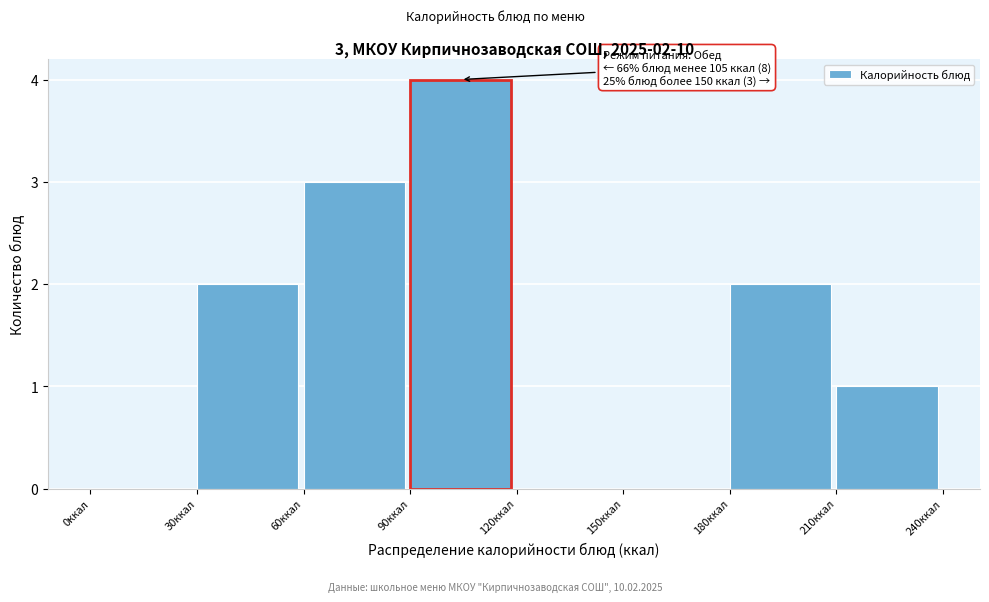

Which range on the x-axis has the tallest bar?

90 to 120